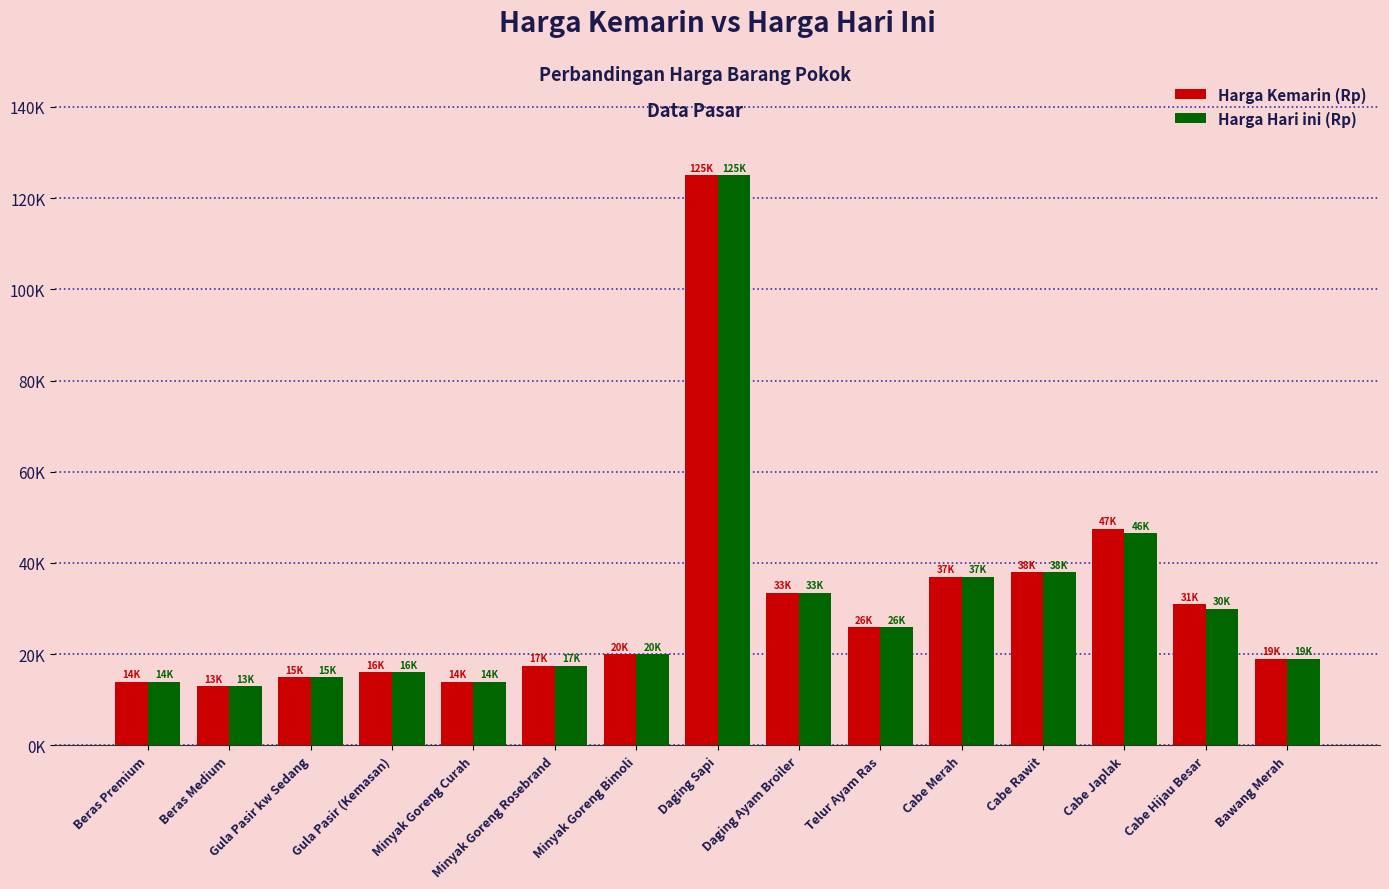

True or false: Harga Kemarin (Rp) has a value of 22822 at Gula Pasir (Kemasan).

False